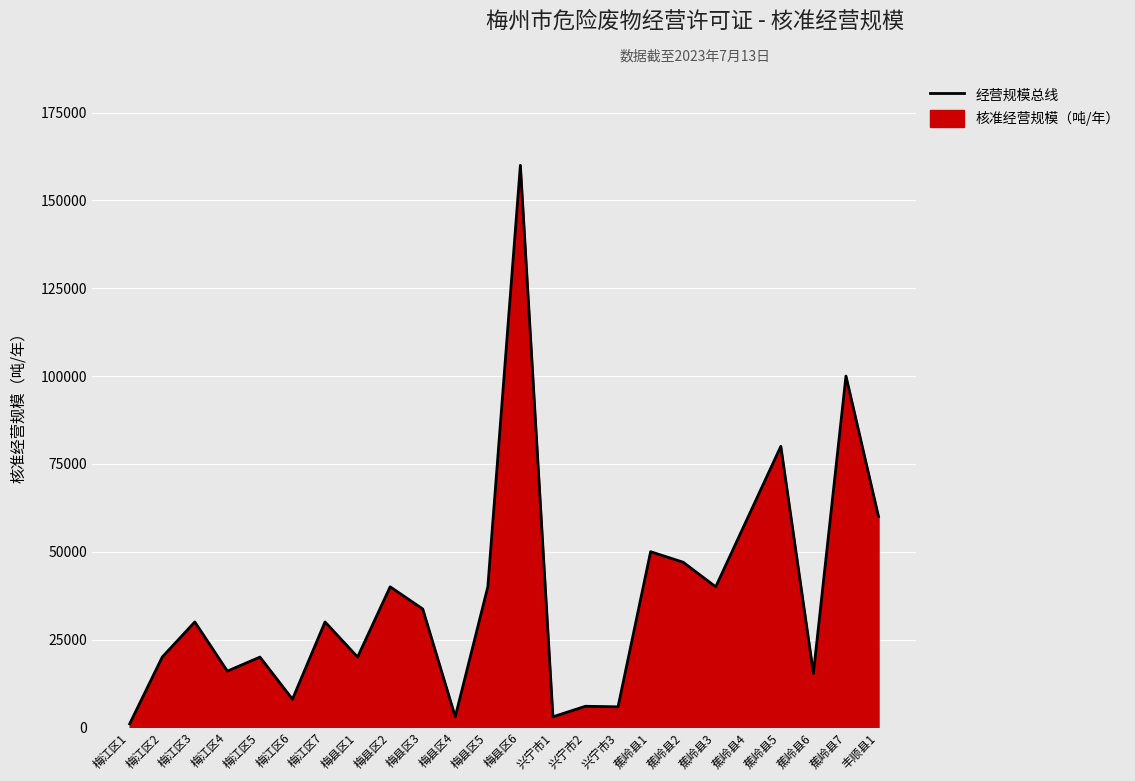

Where is the first local maximum?

梅江区3